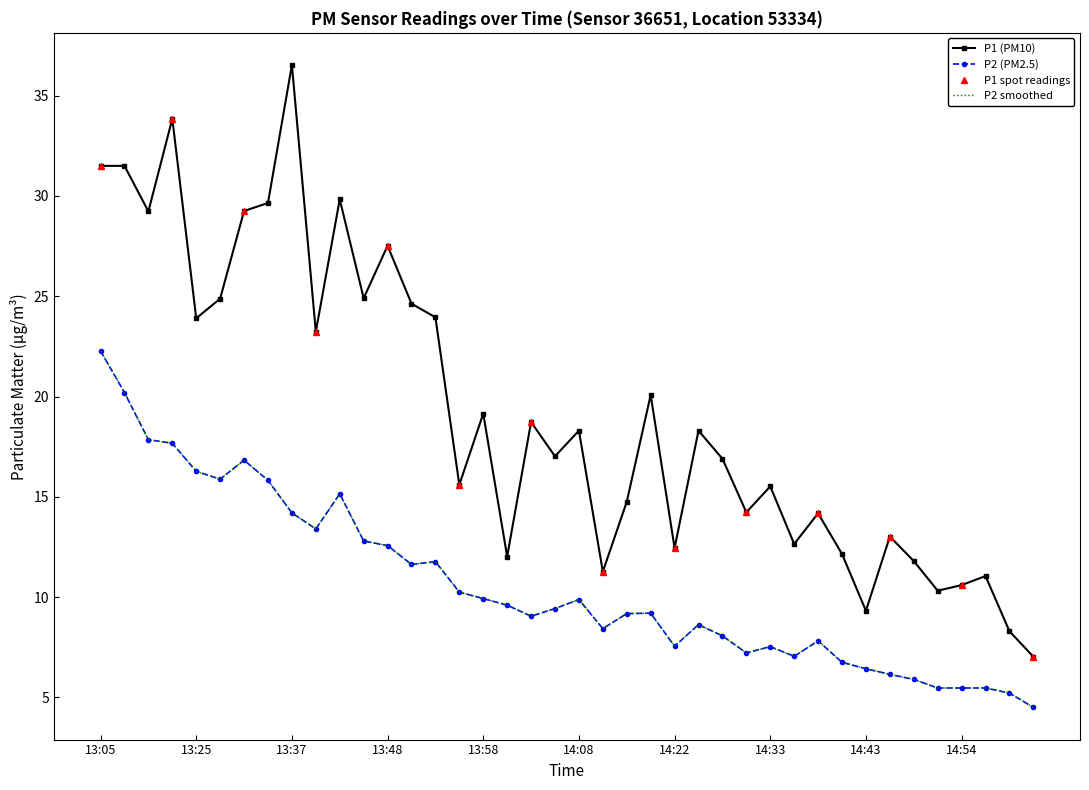

How many lines are shown in the chart?

2